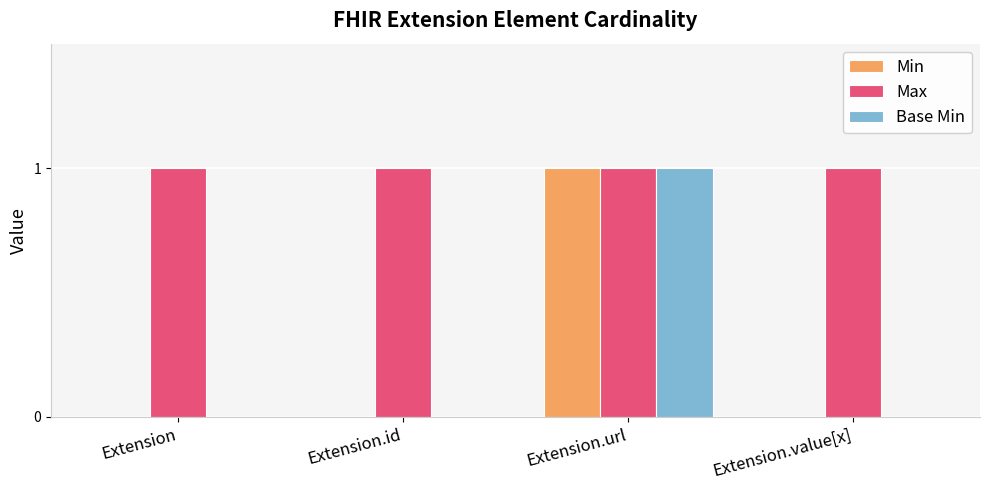

What is the sum of the Max values at Extension and Extension.url?

2